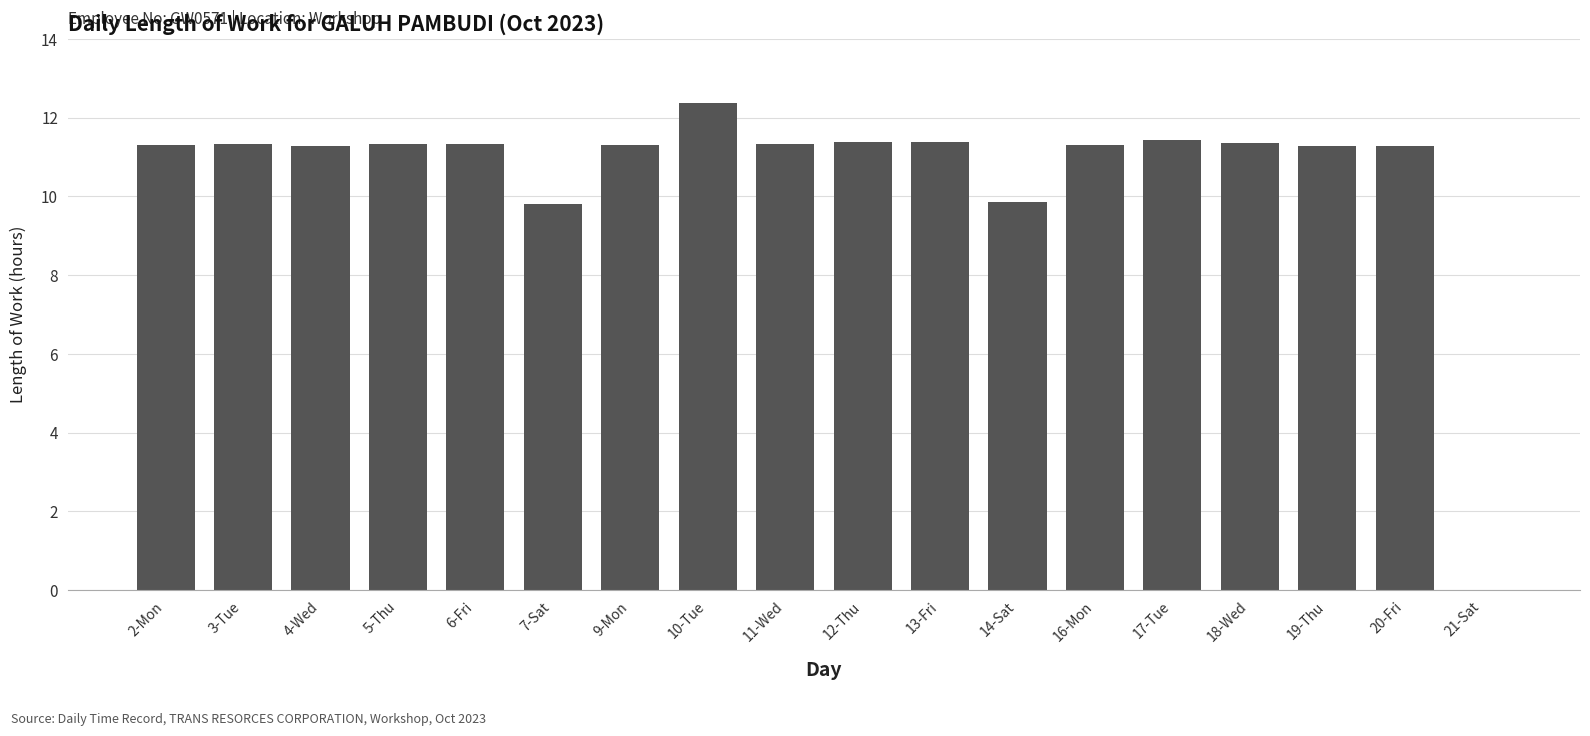

The chart shows a value of 15.5 at 18-Wed. True or false?

False